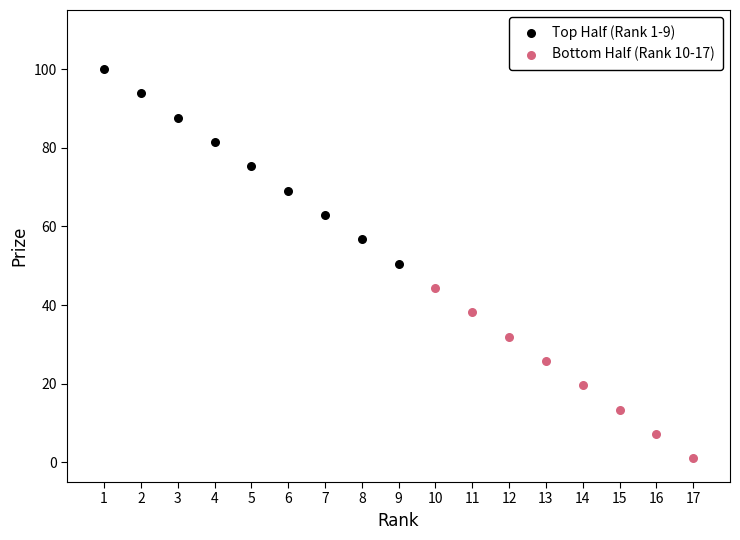

Which series has the largest Y range (max minus min)?

Top Half (Rank 1-9)